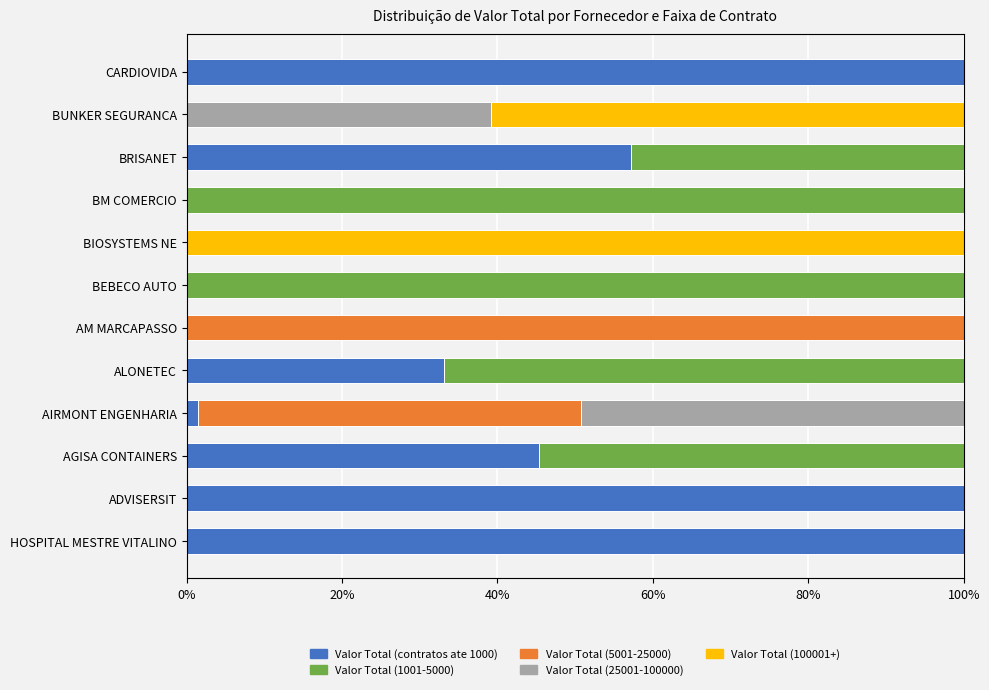

How many distinct data groups are displayed?

5